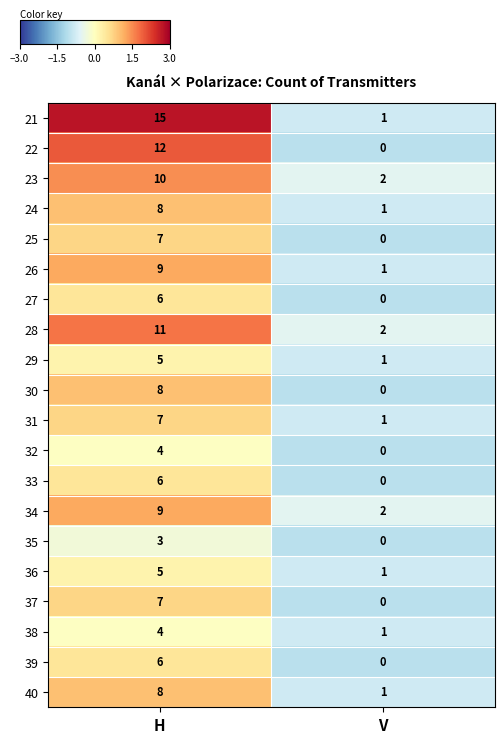

Which series has the widest spread of values?

21